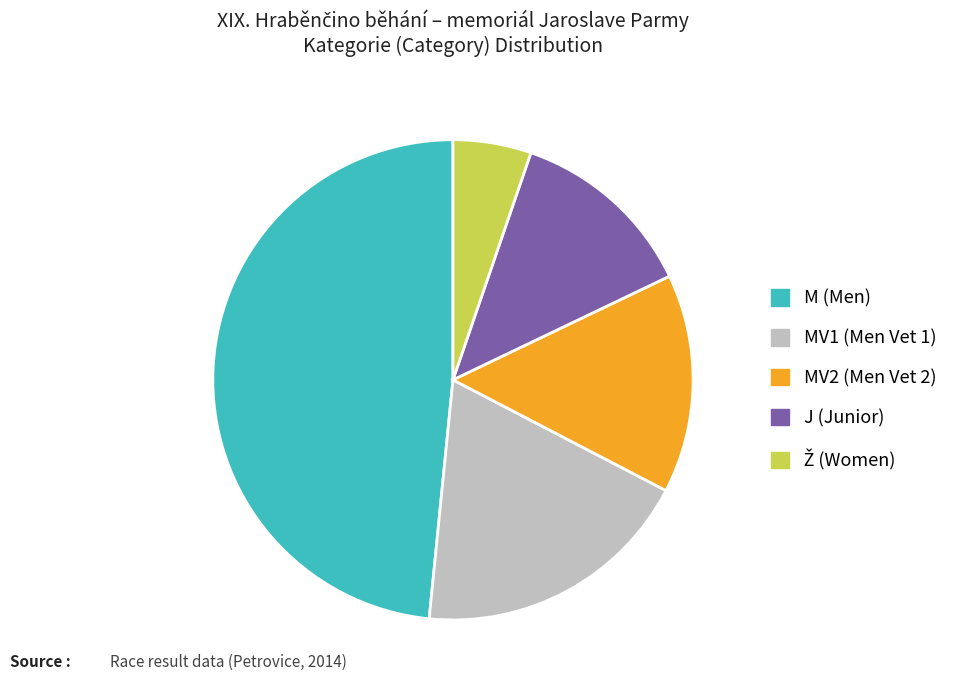

Is there any slice that represents more than half of the pie?

No